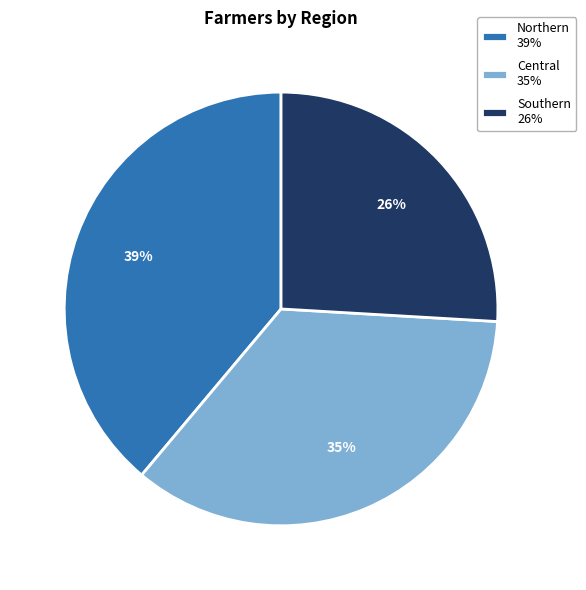

Does Northern represent more than half of the total?

No